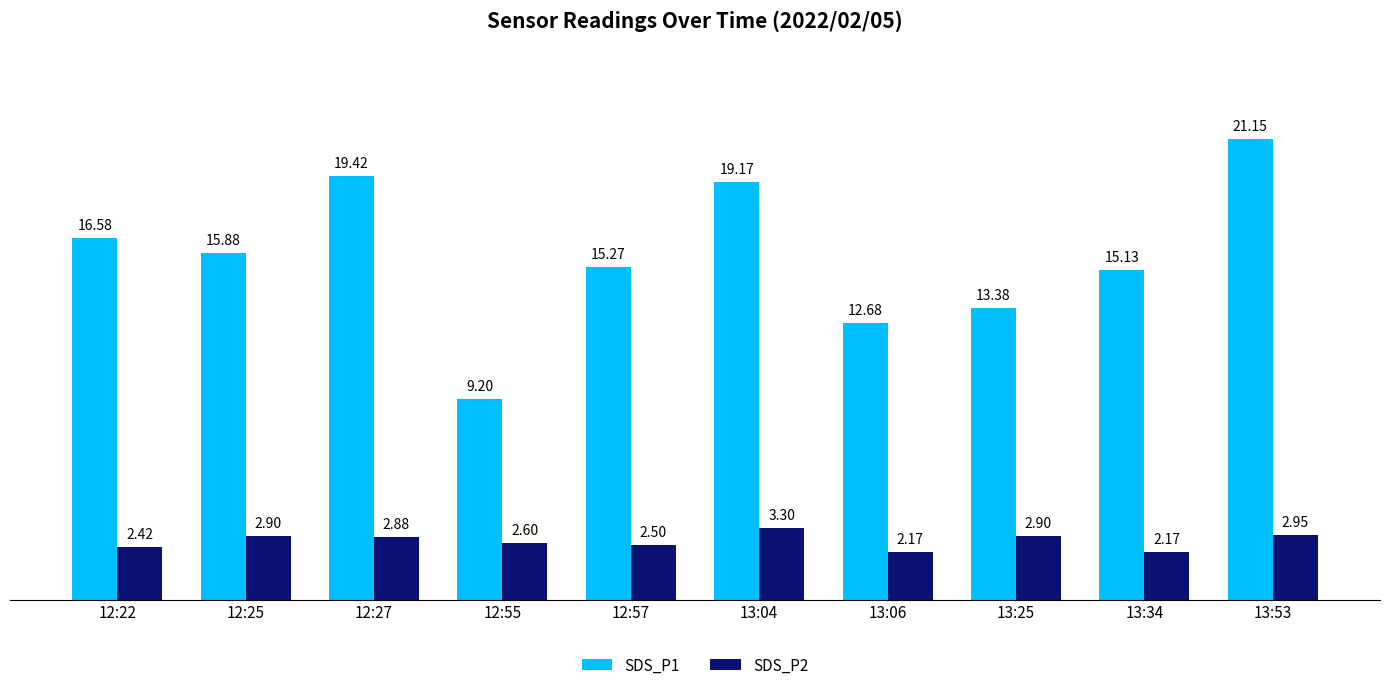

What is the lowest value of the SDS_P1 series?

9.2